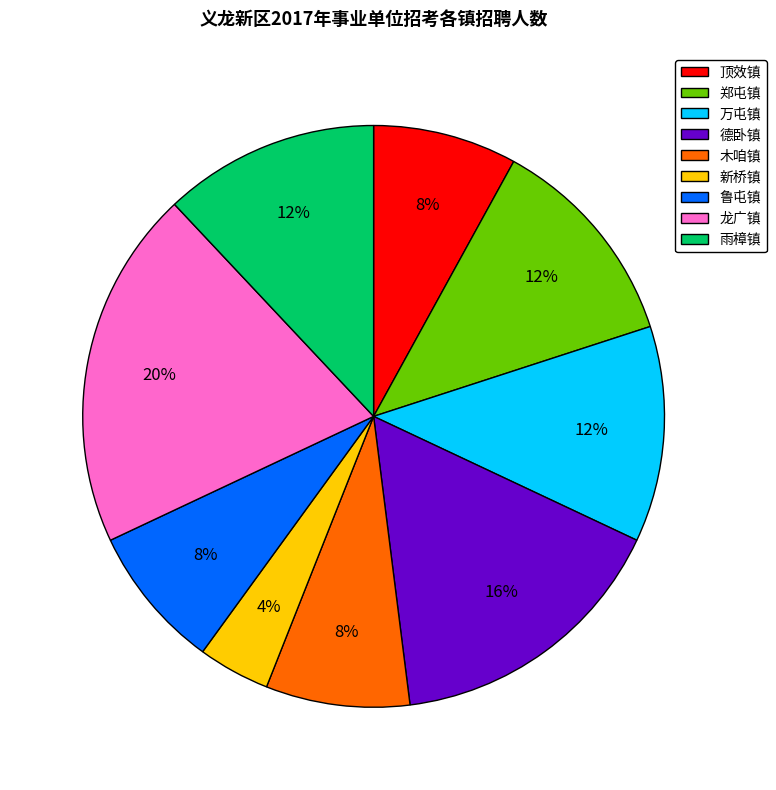

Which category has the biggest portion of the pie?

龙广镇